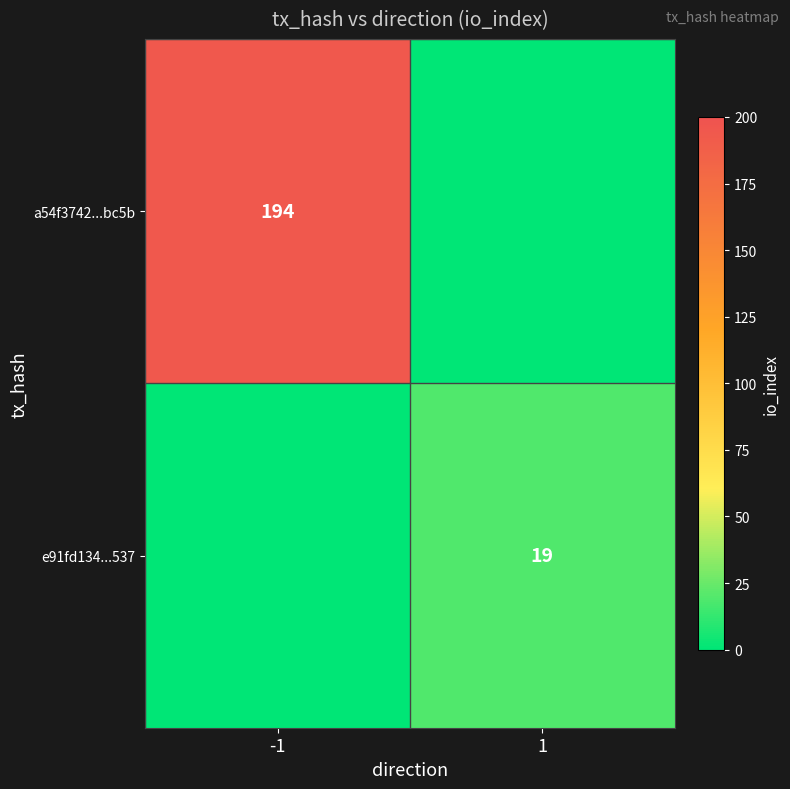

At how many categories does at least one series exceed 155?

1